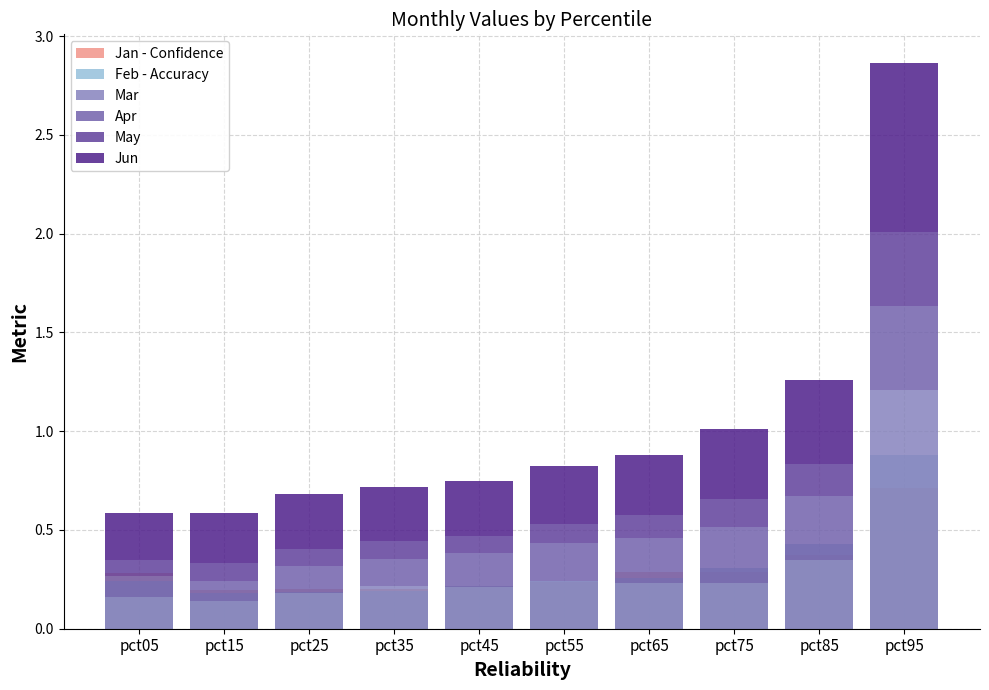

Is it true that Mar equals 0.2 at pct25?

True